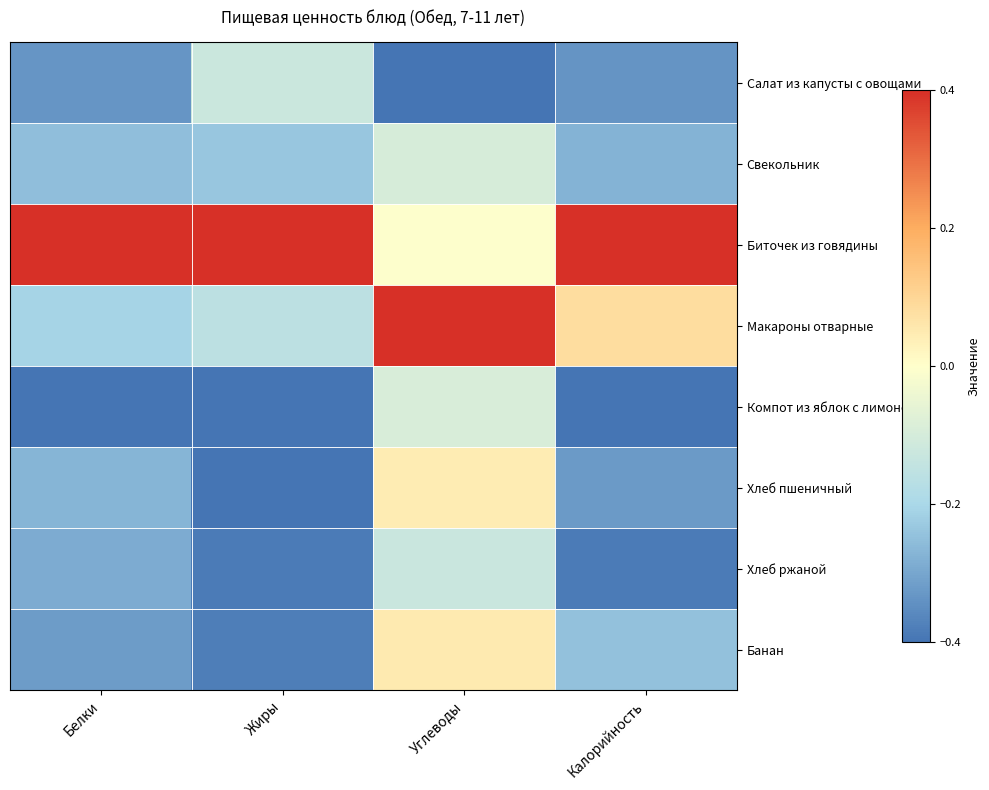

Which label corresponds to the largest value in the chart?

Белки